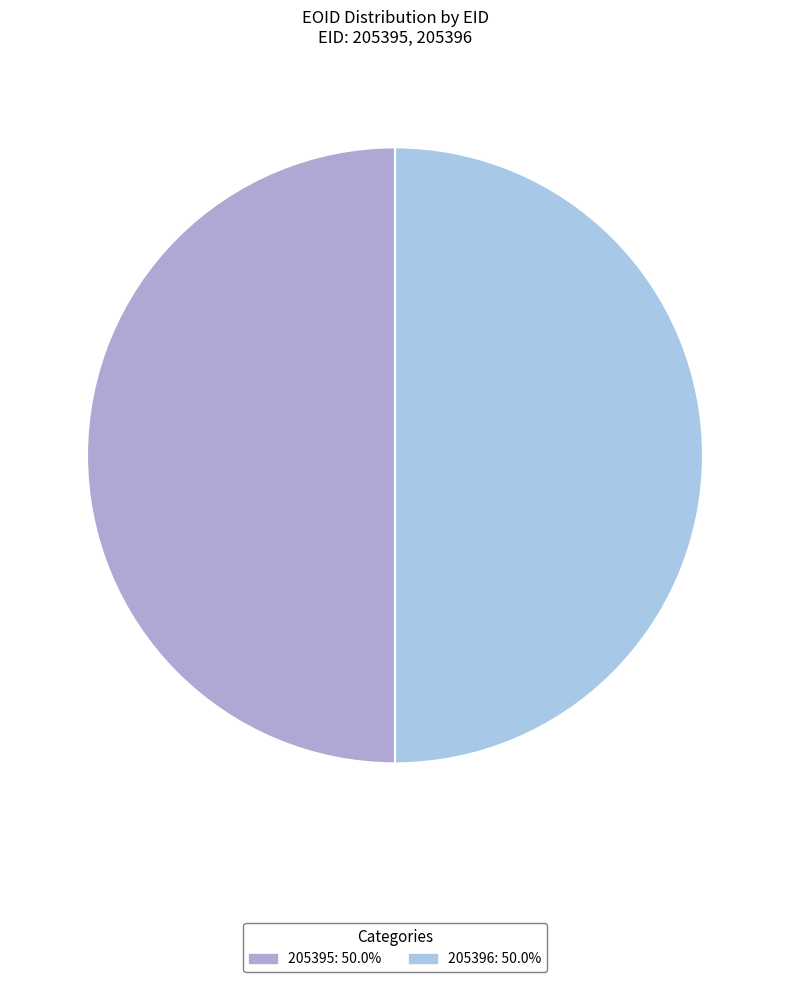

Approximately how many times larger is the value at 205395 compared to 205396?

1.0